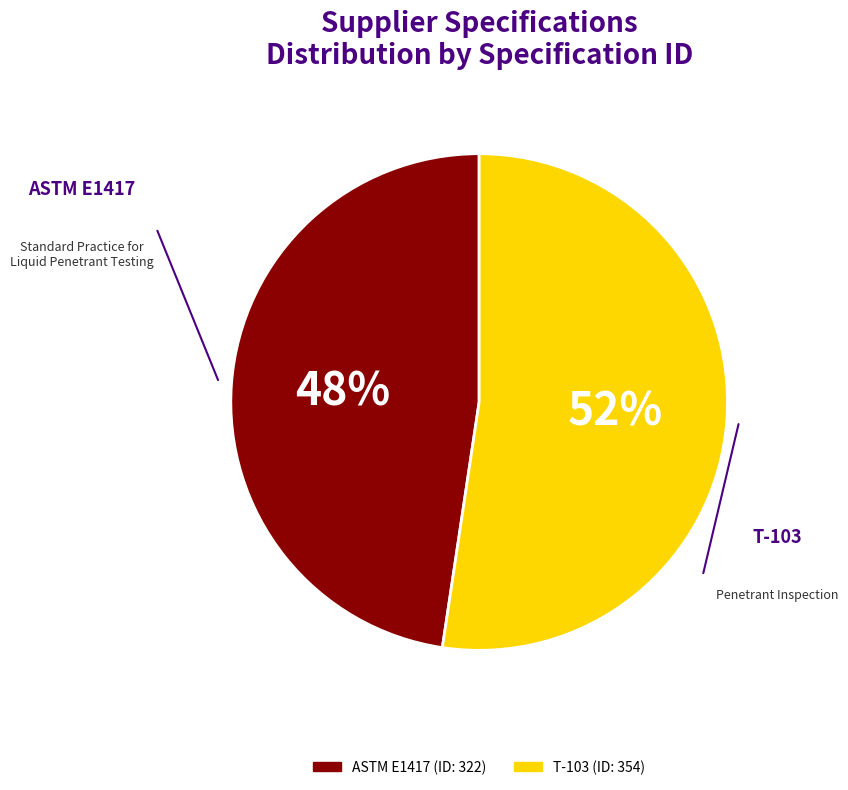

To the nearest percent, what is the combined percentage of T-103 and ASTM E1417?

100%